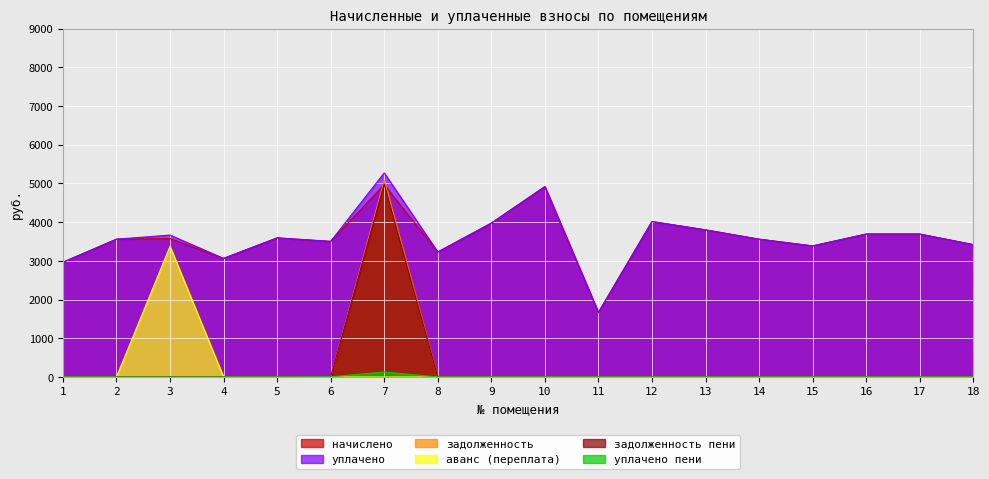

Which series changed the most between 14 and 17?

начислено